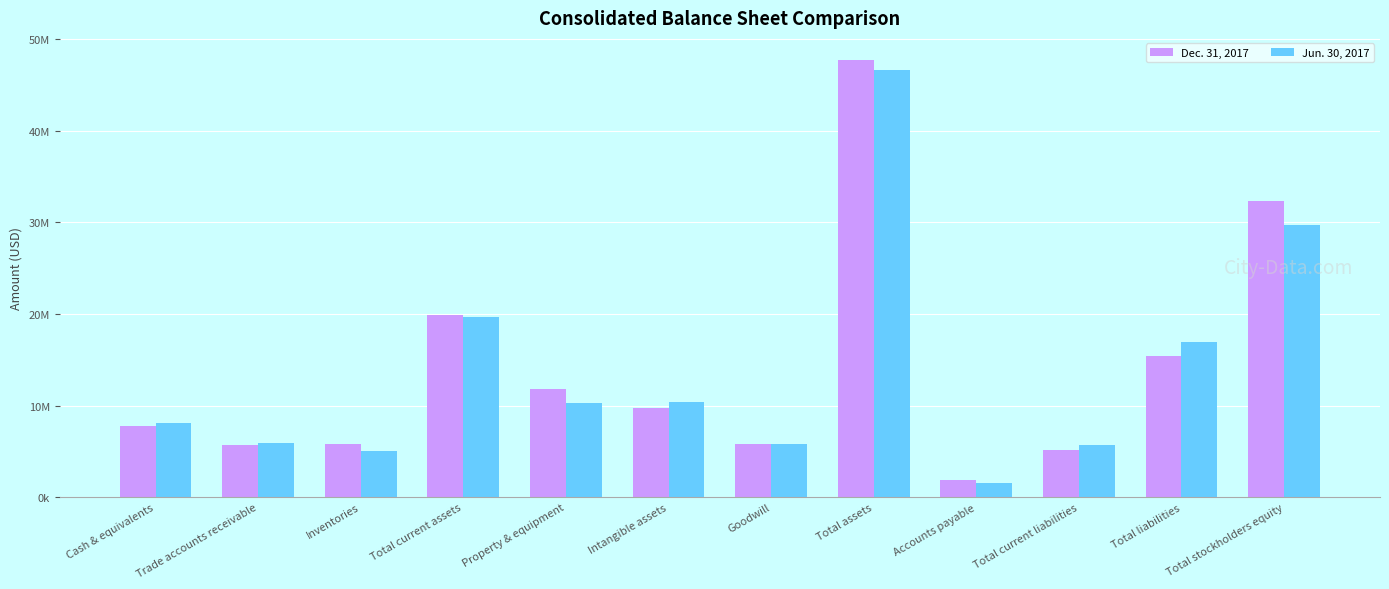

Which label corresponds to the largest value in the chart?

Total assets